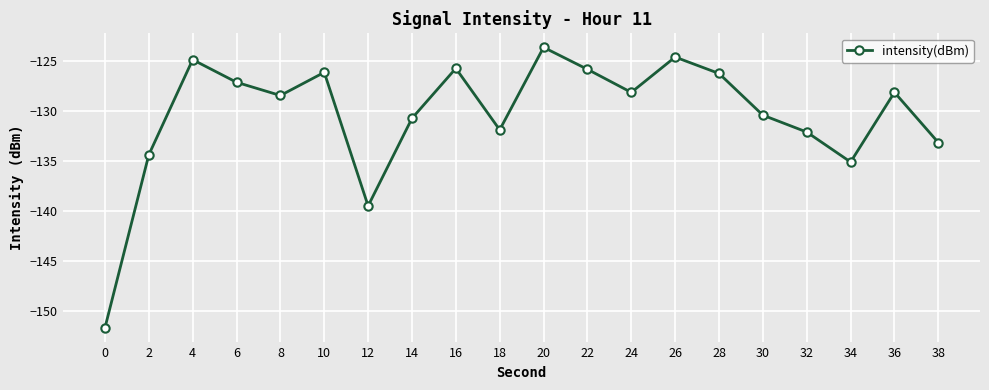

What is the maximum value shown in the chart?

-123.6